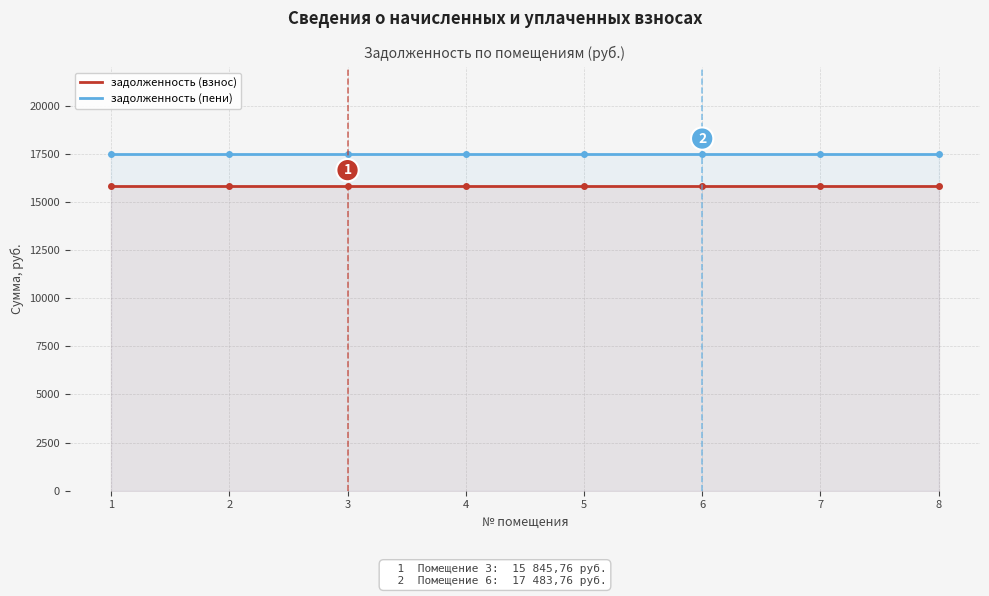

How many lines are shown in the chart?

2